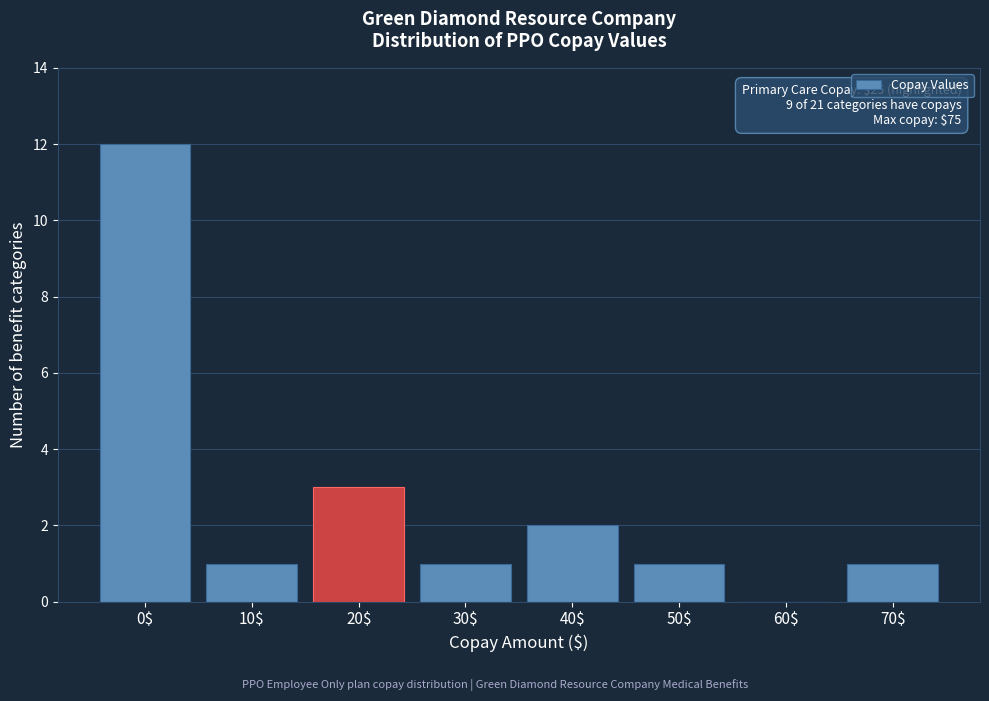

What is the sum of all values?

21